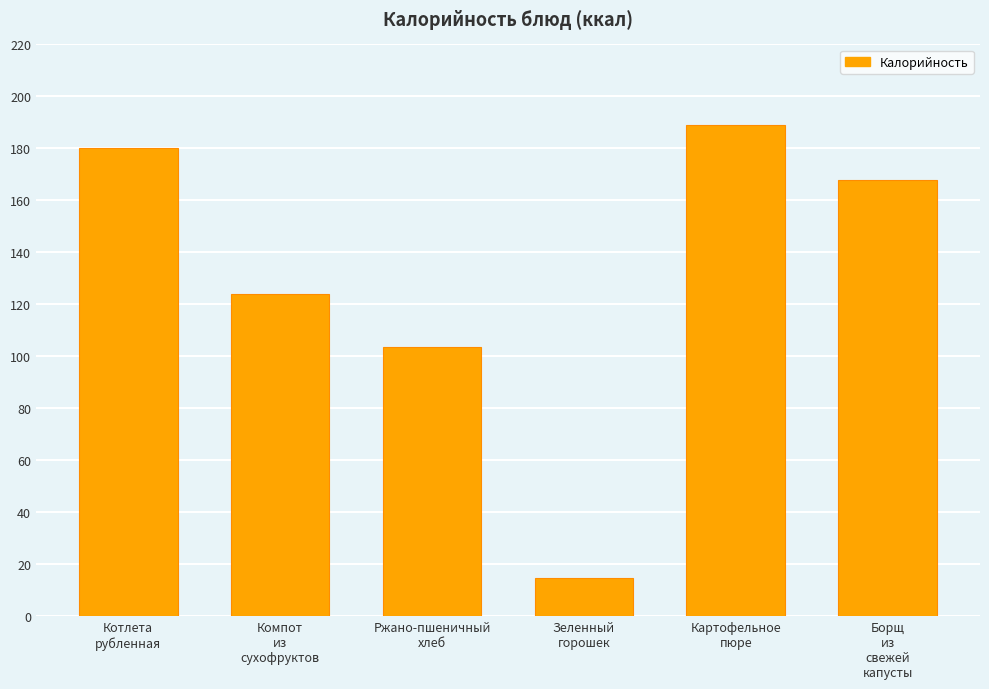

The chart shows a value of 189.0 at Картофельное
пюре. True or false?

True